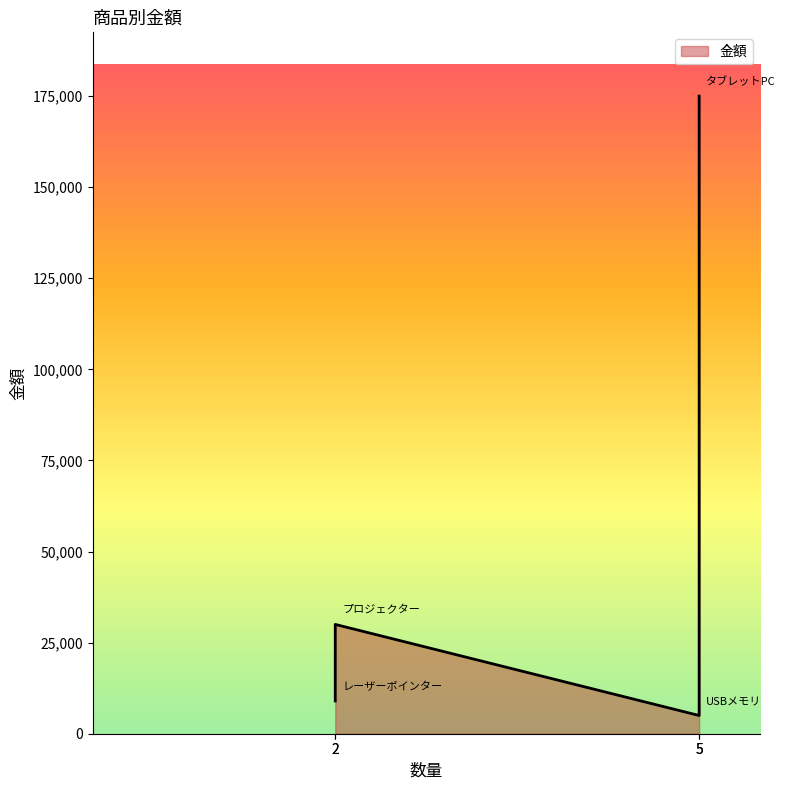

How many data points are less than 30000?

2